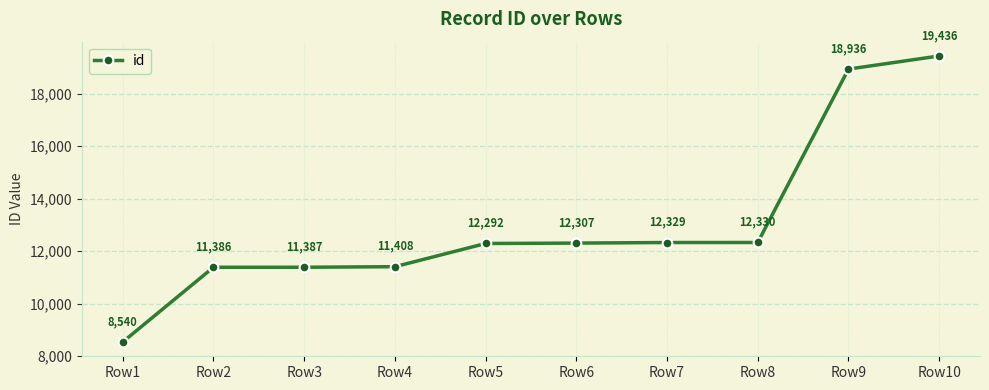

How many distinct data groups are displayed?

1